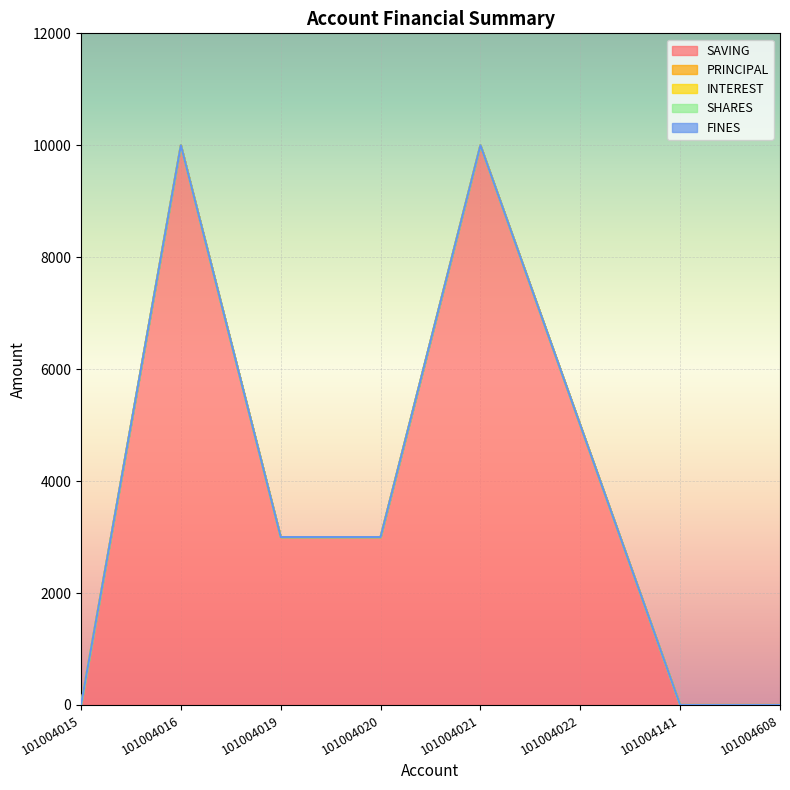

Between 101004020 and 101004022, which is larger?

101004022